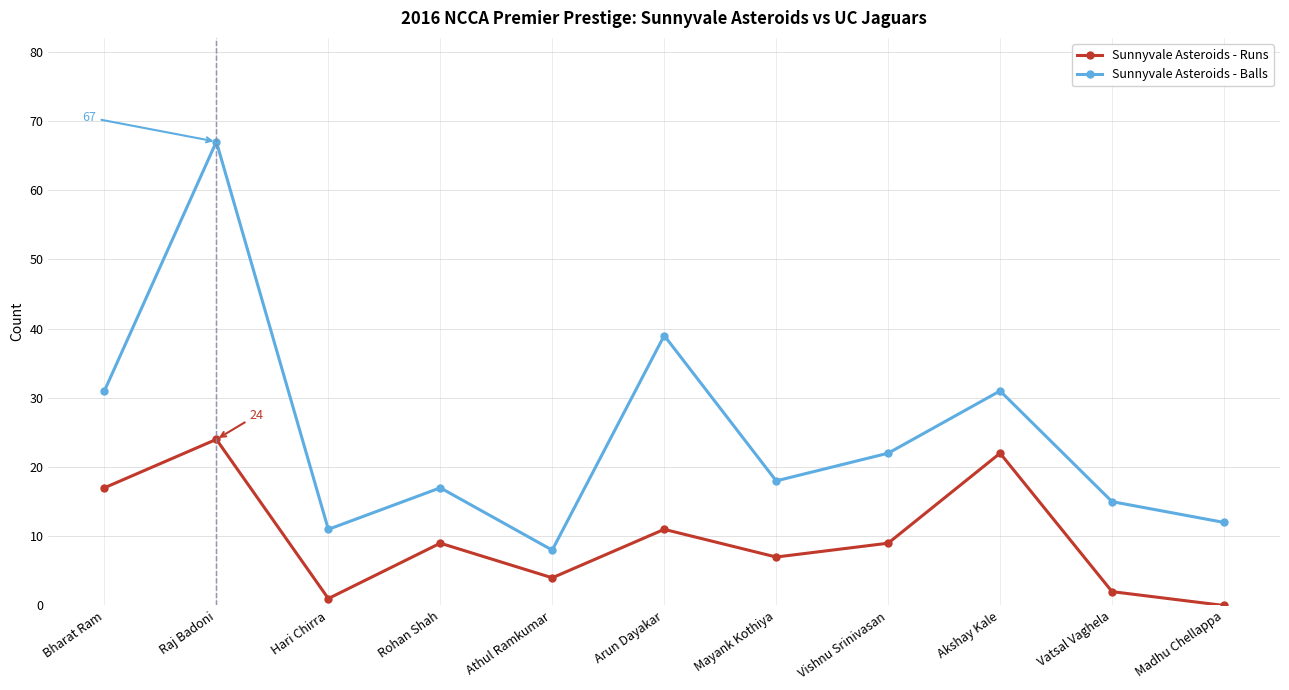

True or false: Sunnyvale Asteroids - Balls has more than 1 interior local peaks.

True